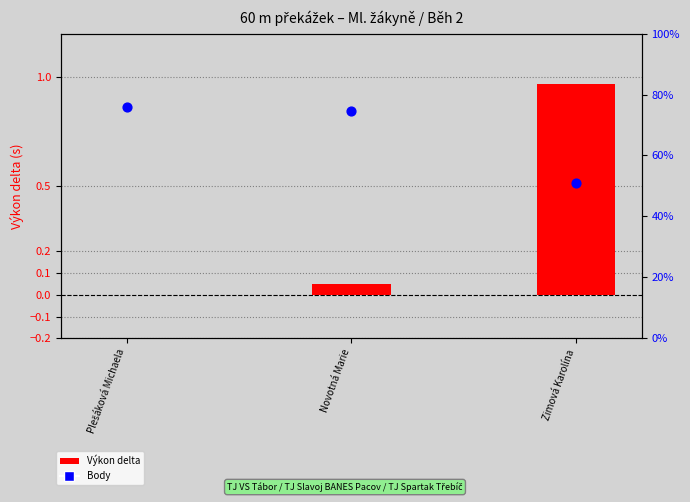

At how many categories does at least one series exceed 355?

2